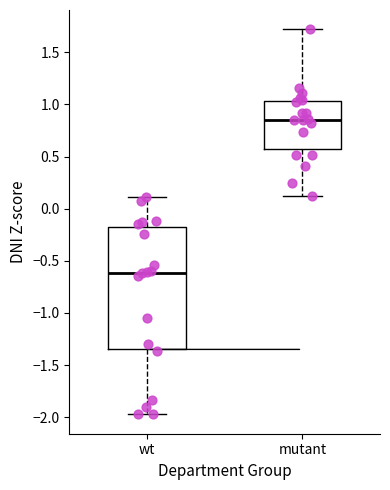

Which box is the tallest, from its lower edge to its upper edge?

wt